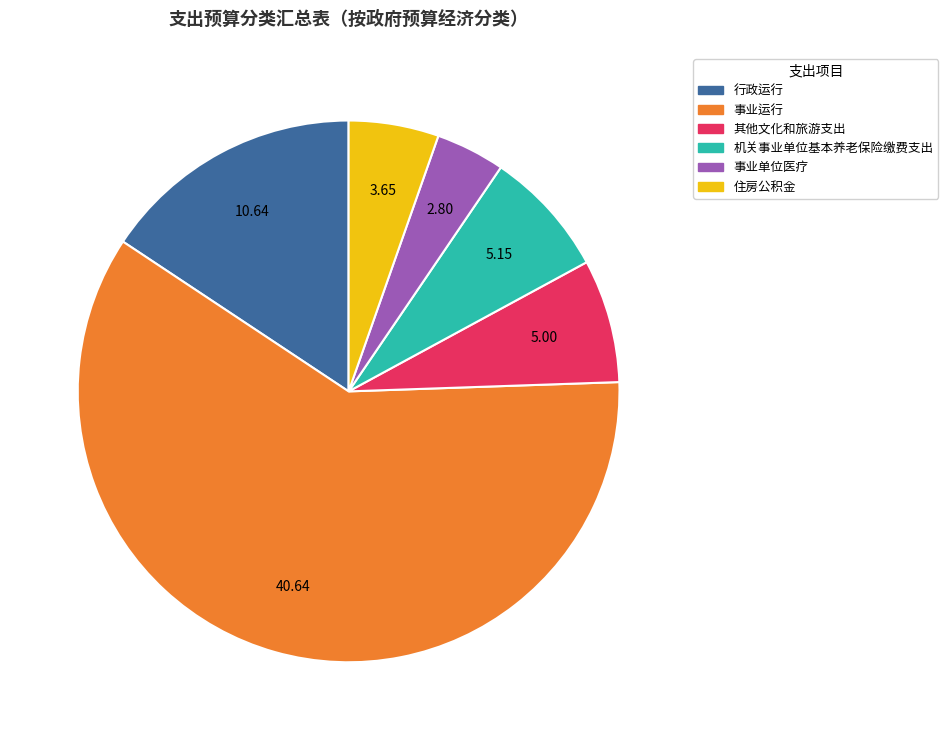

Combined, do 住房公积金 and 机关事业单位基本养老保险缴费支出 account for over 50%?

No